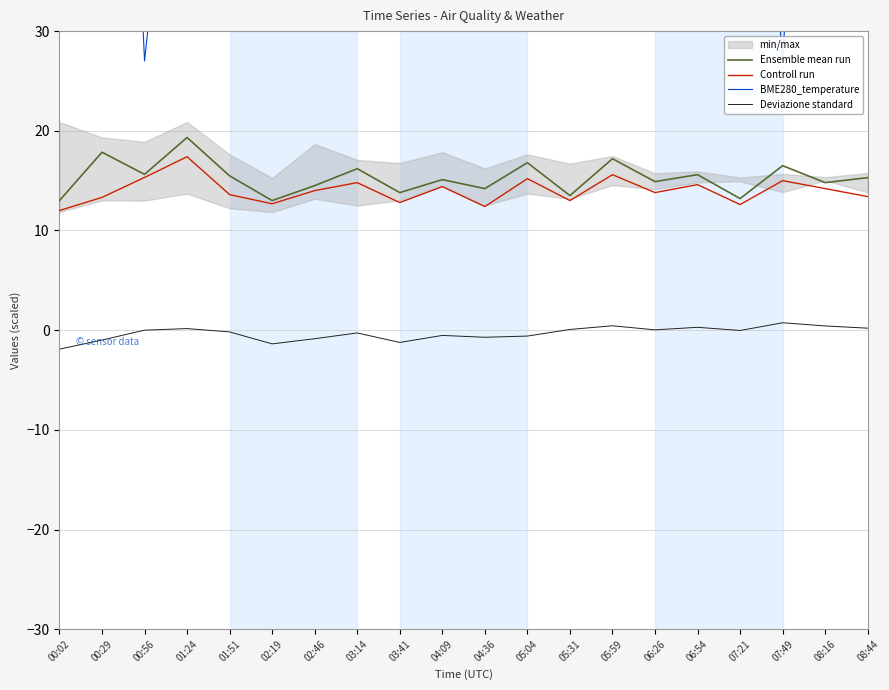

Rank the series at 06:26 from lowest to highest value.

Deviazione standard, Controll run, Ensemble mean run, BME280_temperature